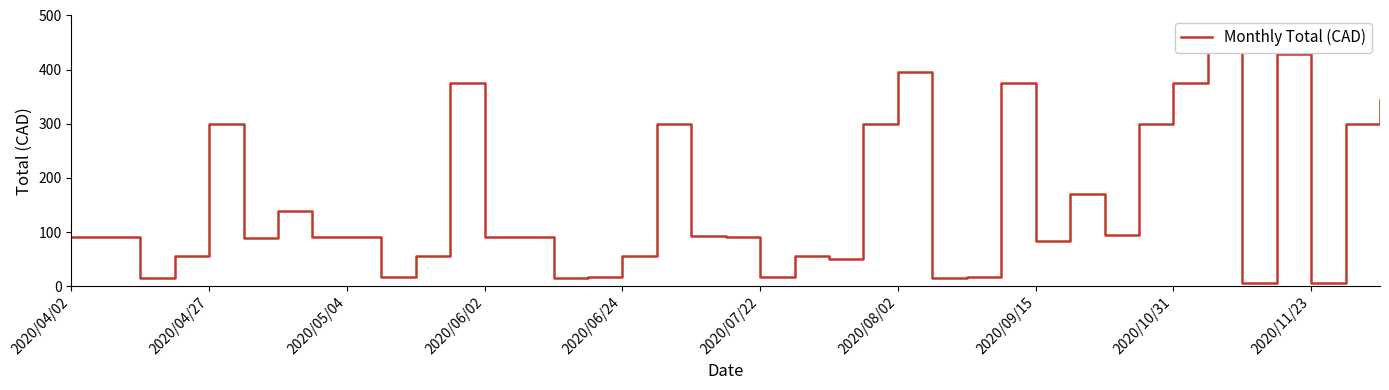

What is the greatest value displayed?

435.5